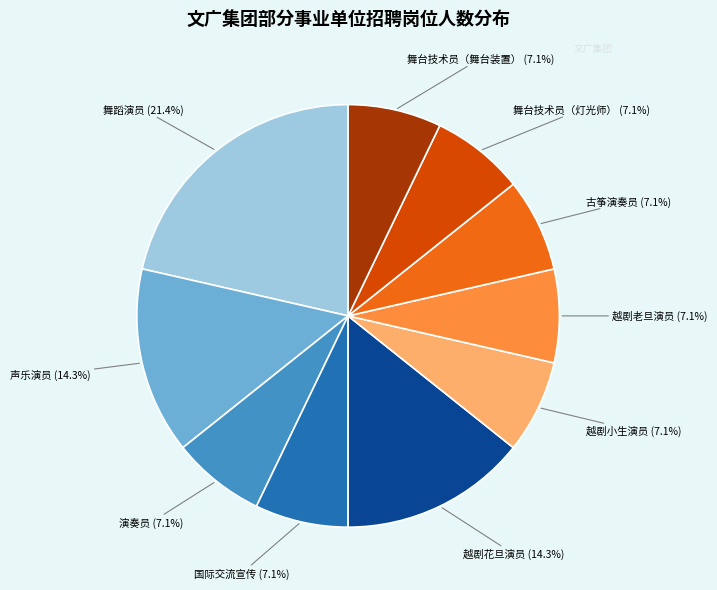

The 声乐演员 slice represents 27% of the pie. True or false?

False